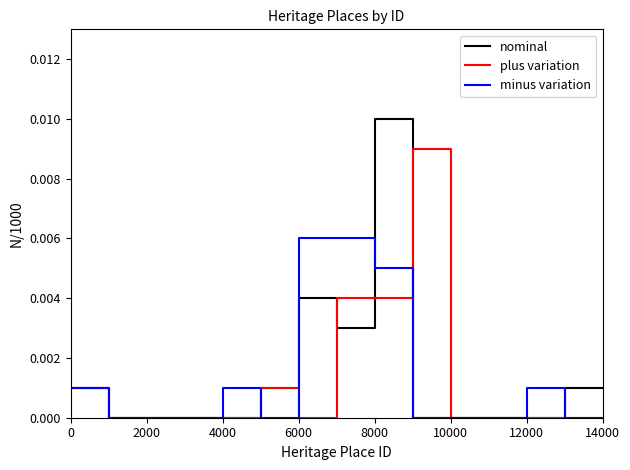

After their last crossing, which series has the higher values: plus variation or minus variation?

plus variation